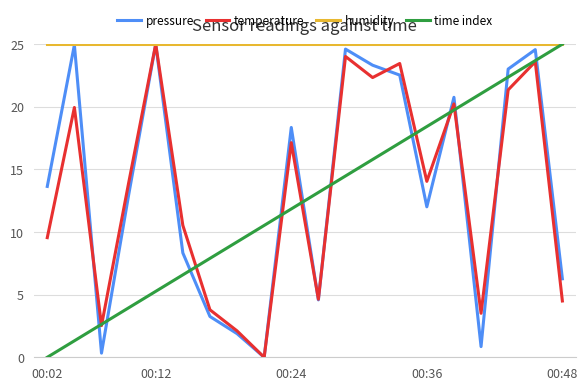

How many lines are shown in the chart?

4